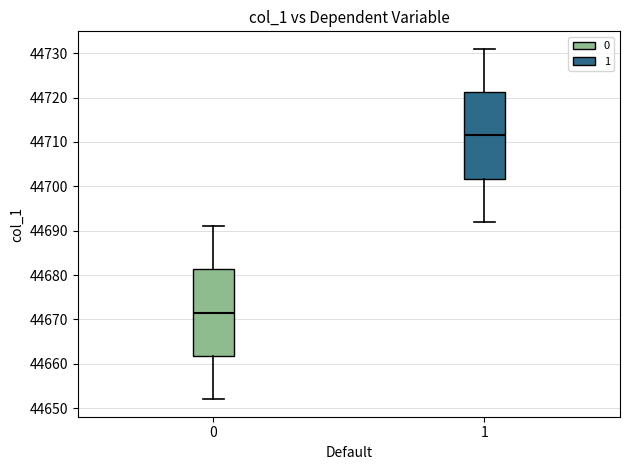

Which box has the lowest median line?

0